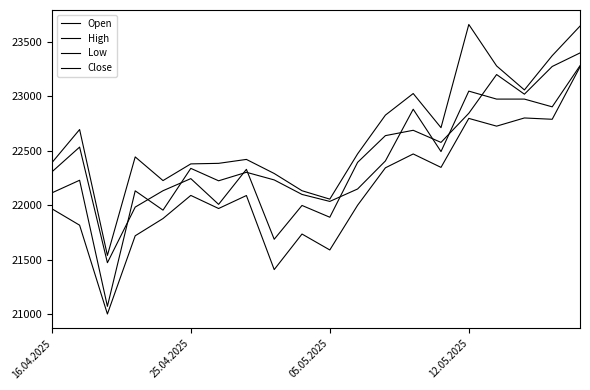

Does the chart display data point markers on the line(s)?

No